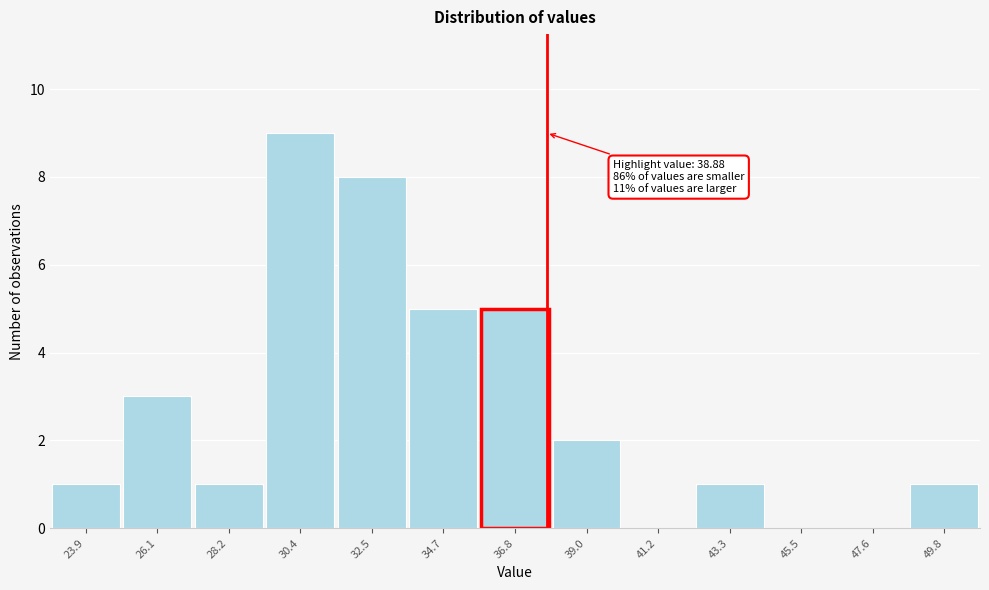

Reading left to right, what are all the values shown in this chart?

23.9=1	26.1=3	28.2=1	30.4=9	32.5=8	34.7=5	36.8=5	39.0=2	41.2=0	43.3=1	45.5=0	47.6=0	49.8=1